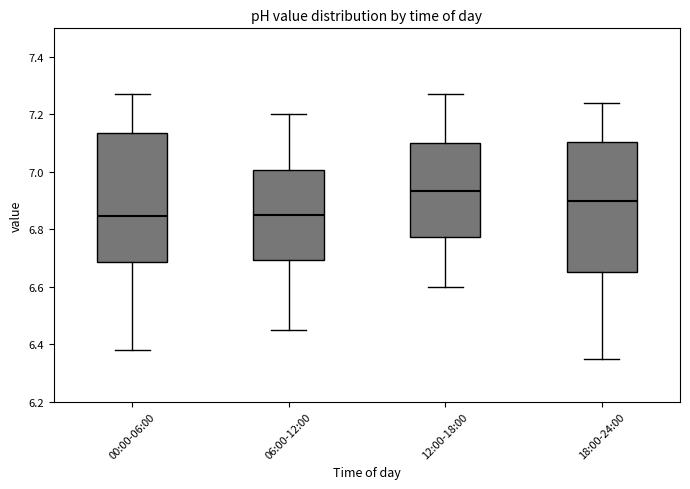

Reading left to right, read every box against the y-axis: the position of its median line, the range the box covers, and the ends of its whiskers. The values are not printed on the chart, so give them approximately, as read against the axis.

00:00-06:00: median 6.84, box 6.68 to 7.14, whiskers 6.38 to 7.28
06:00-12:00: median 6.86, box 6.70 to 7.00, whiskers 6.46 to 7.20
12:00-18:00: median 6.94, box 6.78 to 7.10, whiskers 6.60 to 7.28
18:00-24:00: median 6.90, box 6.66 to 7.10, whiskers 6.36 to 7.24